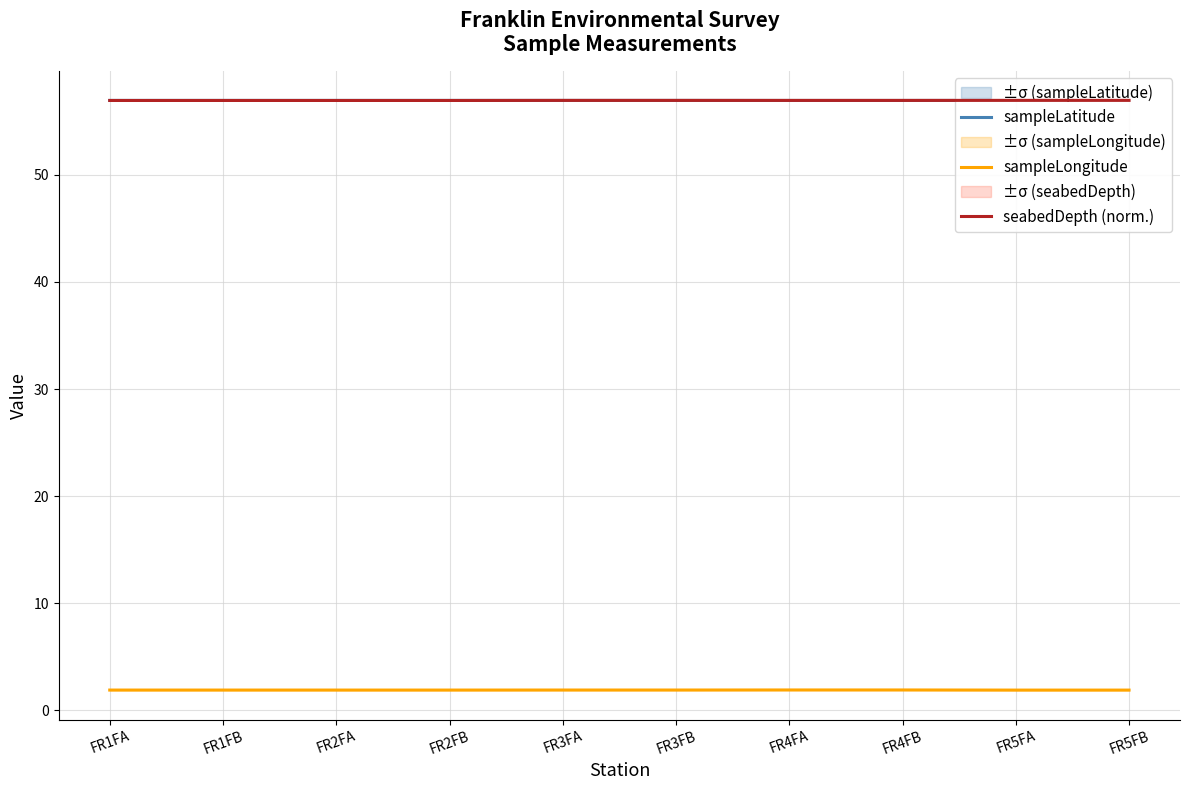

What are all the series names shown in the legend?

sampleLatitude, sampleLongitude, seabedDepth (norm.)